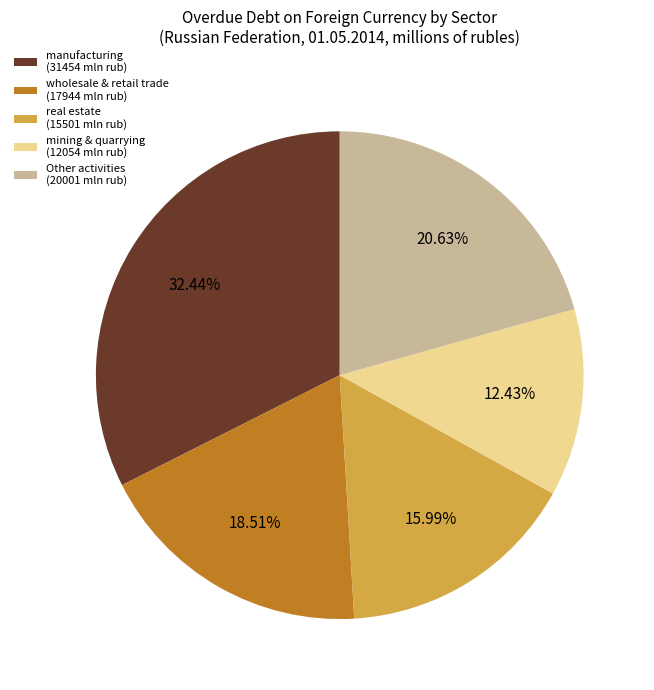

Approximately how many times larger is the value at Other activities (20001 mln rub) compared to mining & quarrying (12054 mln rub)?

1.7